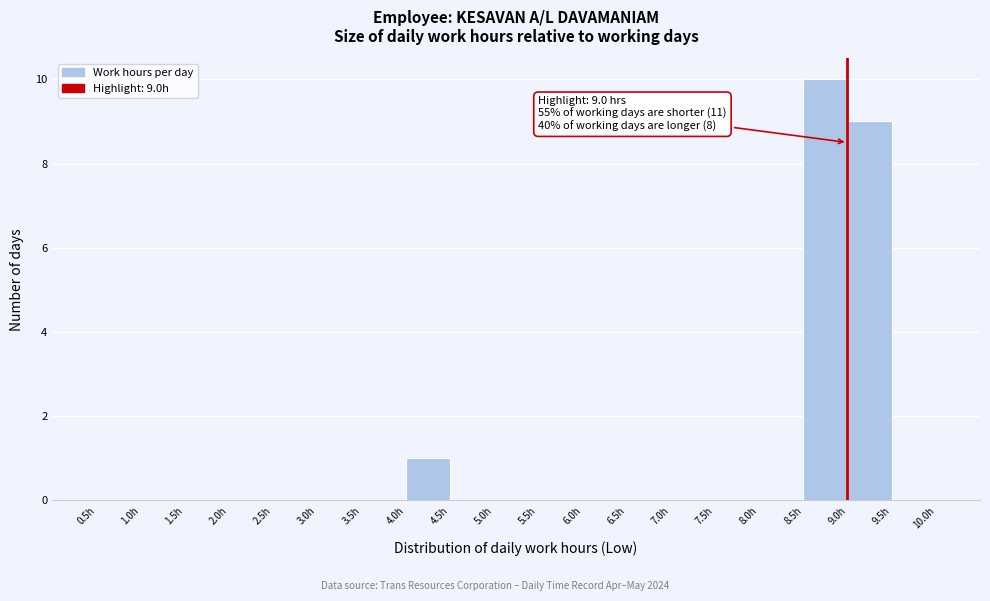

Over which range of the x-axis is the bar tallest?

8.5 to 9.0